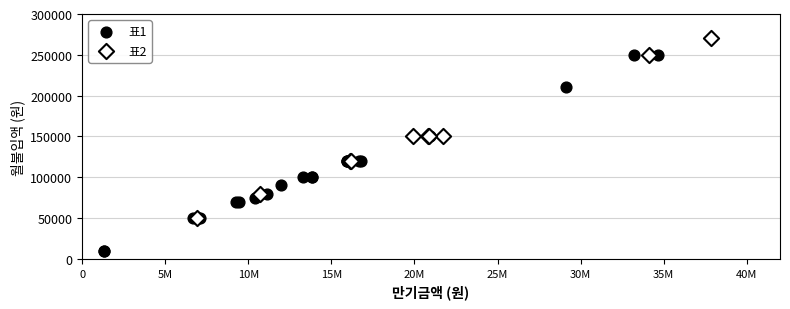

Which series contains the lowest Y value?

표1